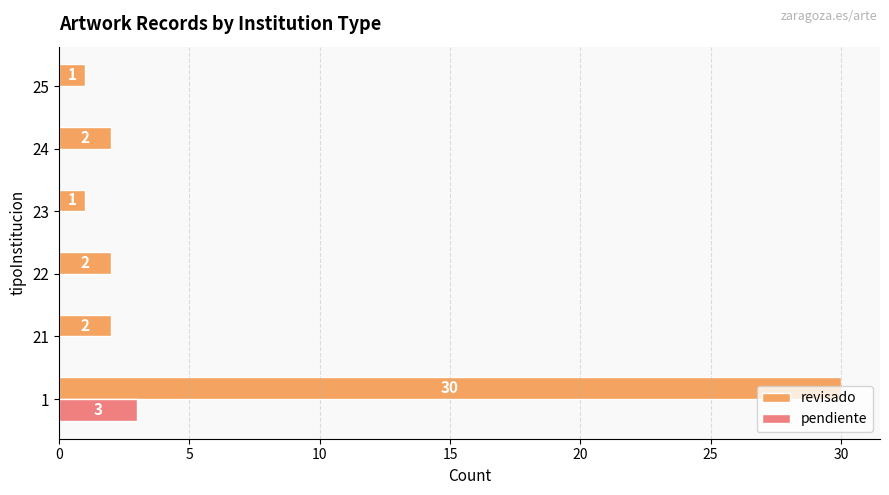

What is the sum of the revisado values at 21 and 22?

4